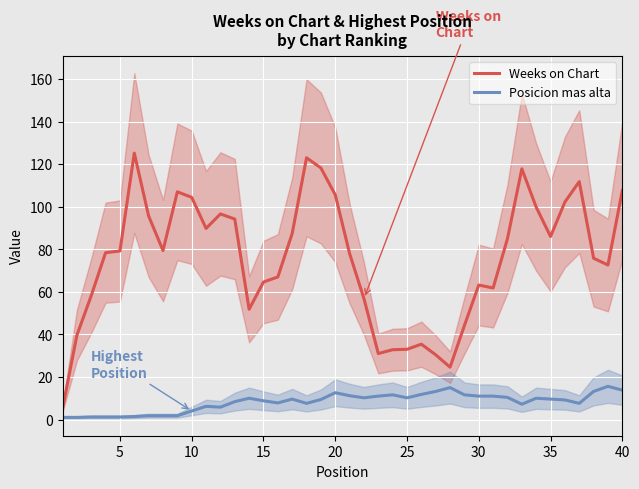

What is the highest value of the Posicion mas alta series?

15.6